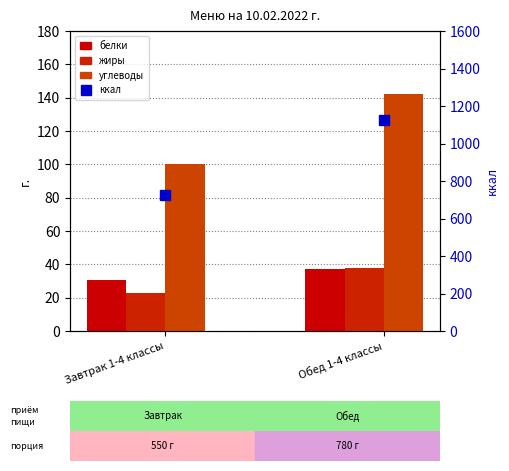

What is the difference between the углеводы values at Обед 1-4 классы and Завтрак 1-4 классы?

42.5